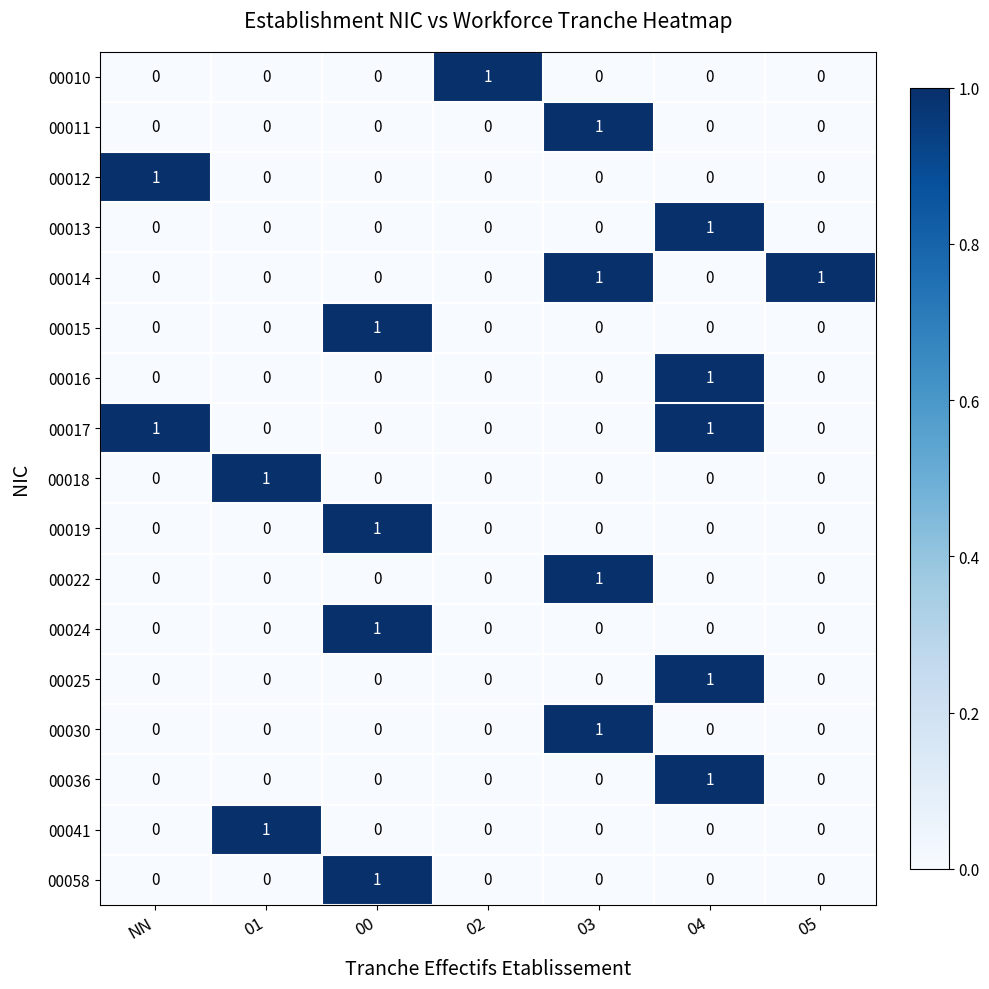

At which category is the sum across all series the highest?

04